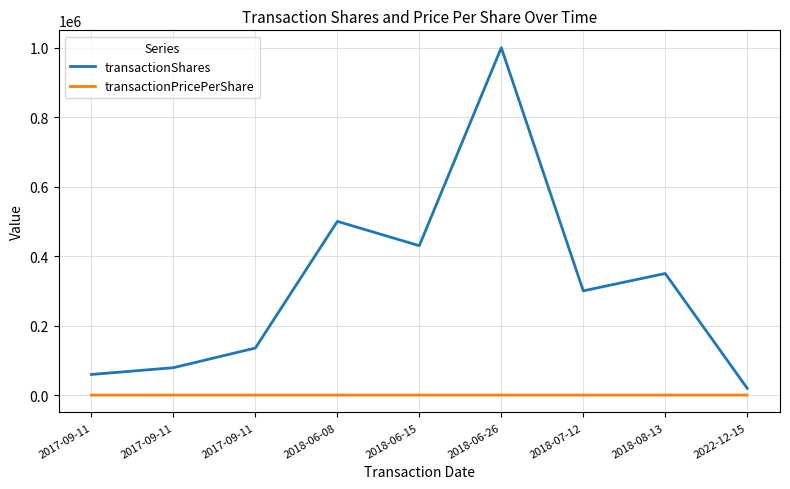

Read the transactionPricePerShare value at 2018-08-13.

2.3